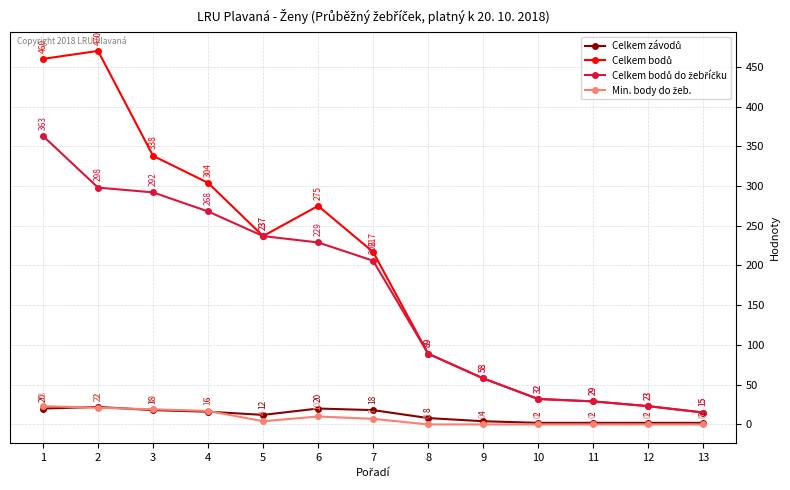

What is the difference between the highest and lowest values at 13?

15